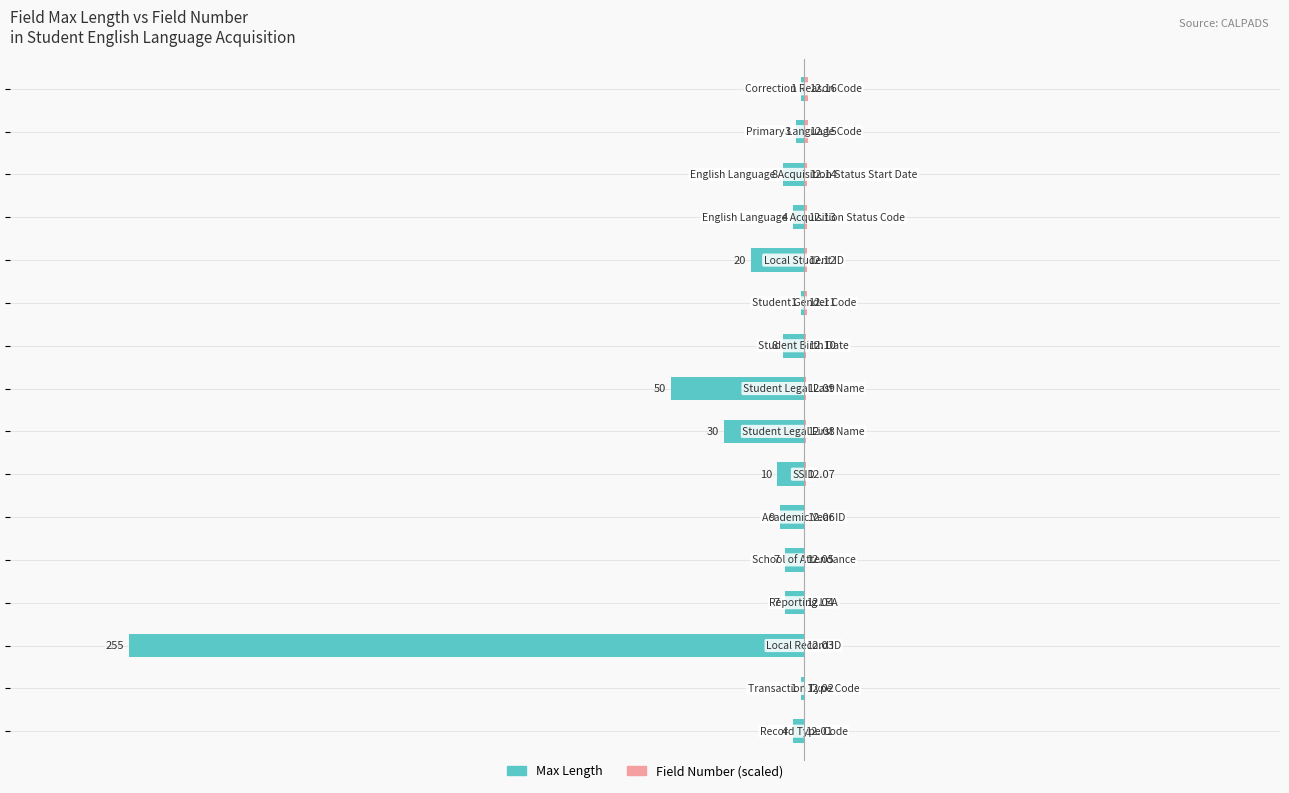

Between 4 and 12, which is larger?

12